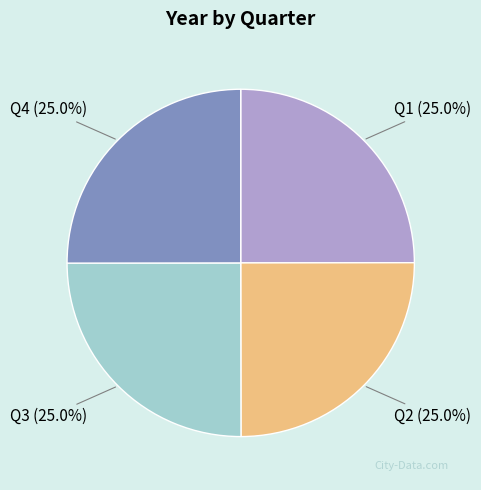

Is there any slice that represents more than half of the pie?

No